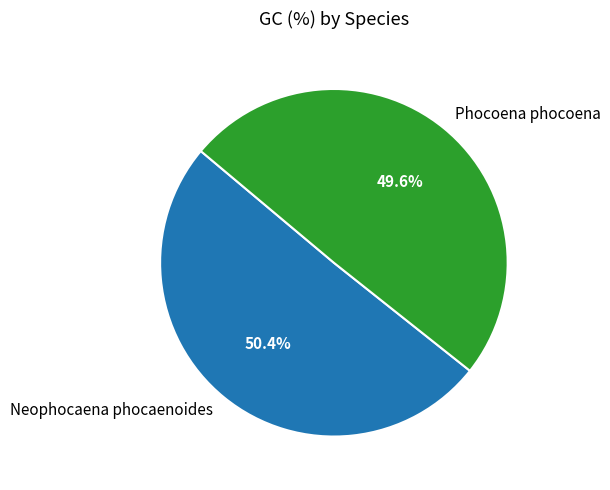

To the nearest percent, what is the combined percentage of Phocoena phocoena and Neophocaena phocaenoides?

100%